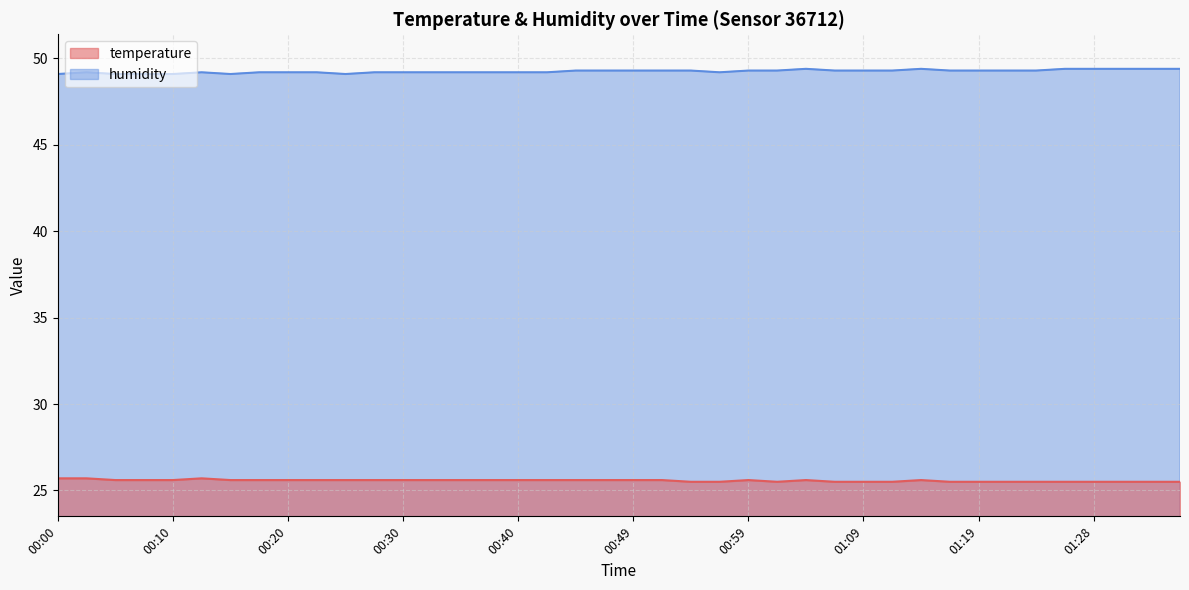

At how many categories does at least one series exceed 39?

40